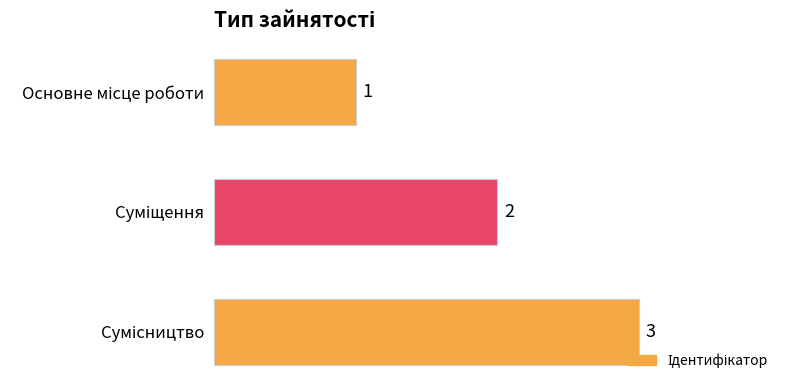

What is the value of the 3rd bar from the top?

3